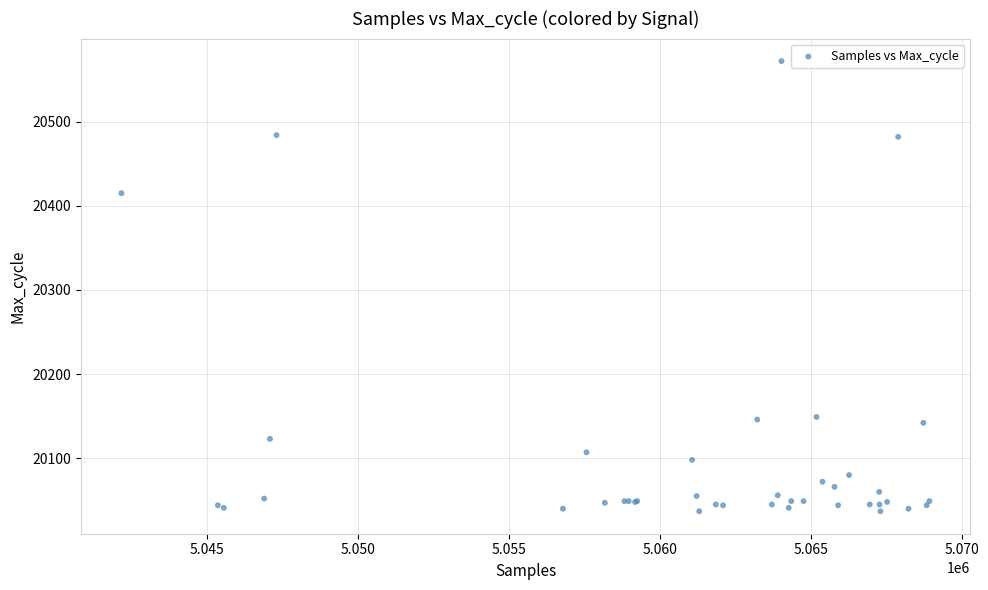

What Y value in the scatter plot is closest to 20304?

20415